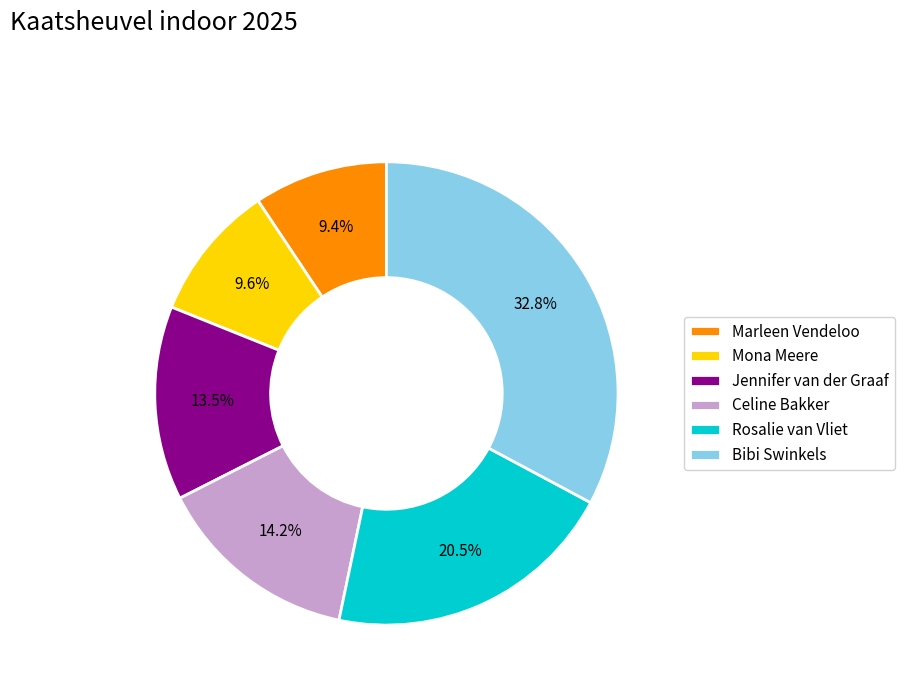

How much of the chart is everything except Marleen Vendeloo?

90.6%